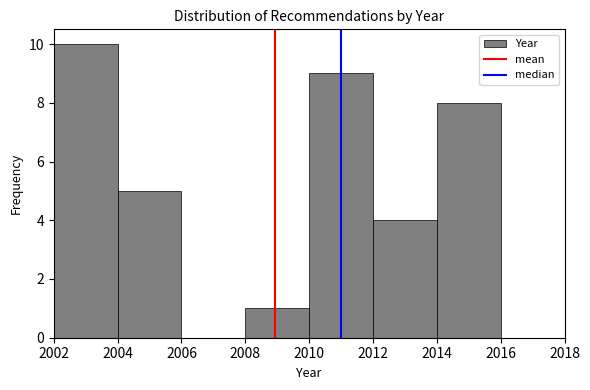

Which range on the x-axis has the tallest bar?

2002 to 2004